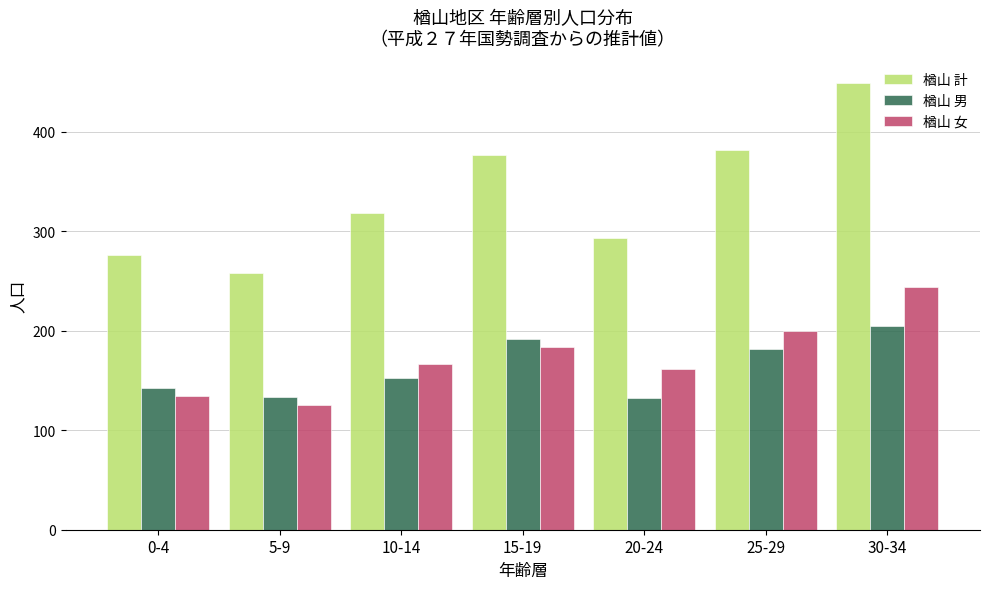

At how many categories does at least one series exceed 271?

6